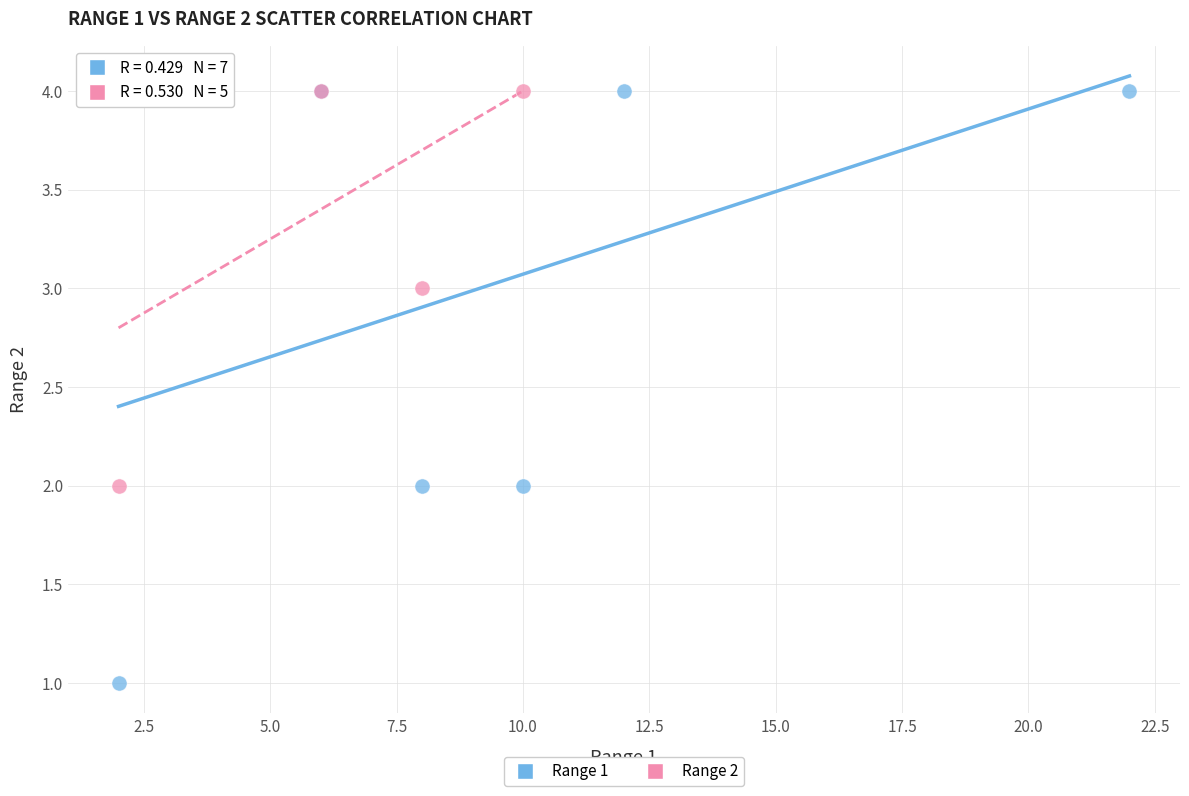

Which series contains the lowest Y value?

Range 1